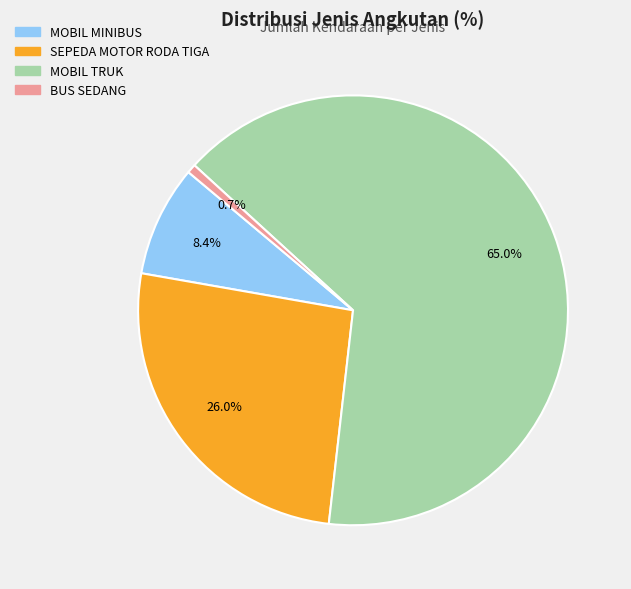

Is there any slice that represents more than half of the pie?

Yes